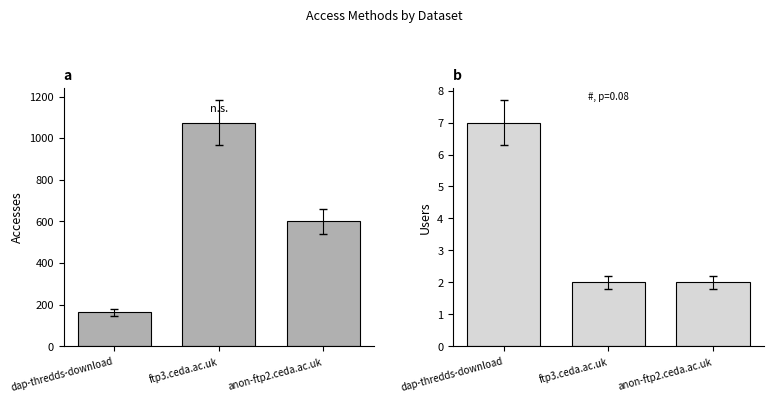

What is the value of the Users bar at the 3rd from the left?

2